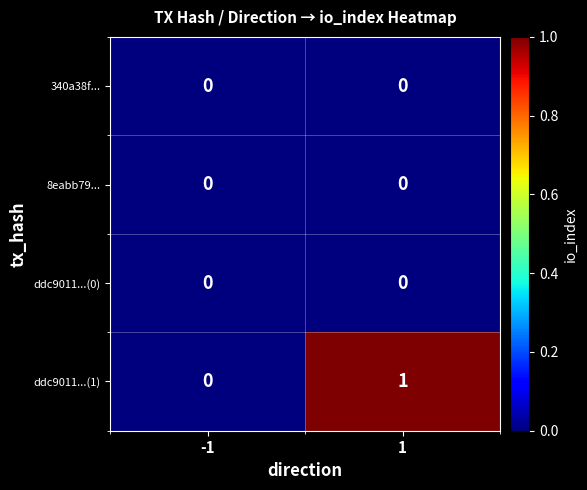

What is the total value across all series at 1?

1